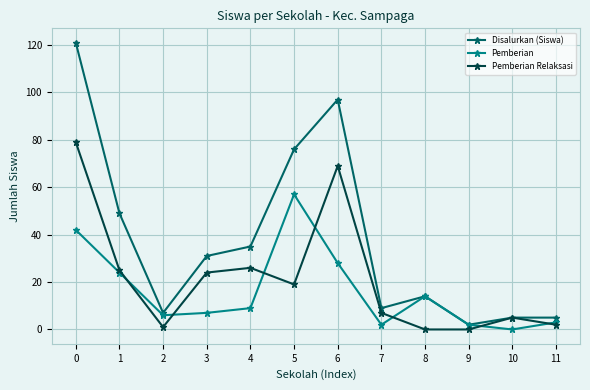

How many categories are shown in the chart?

12